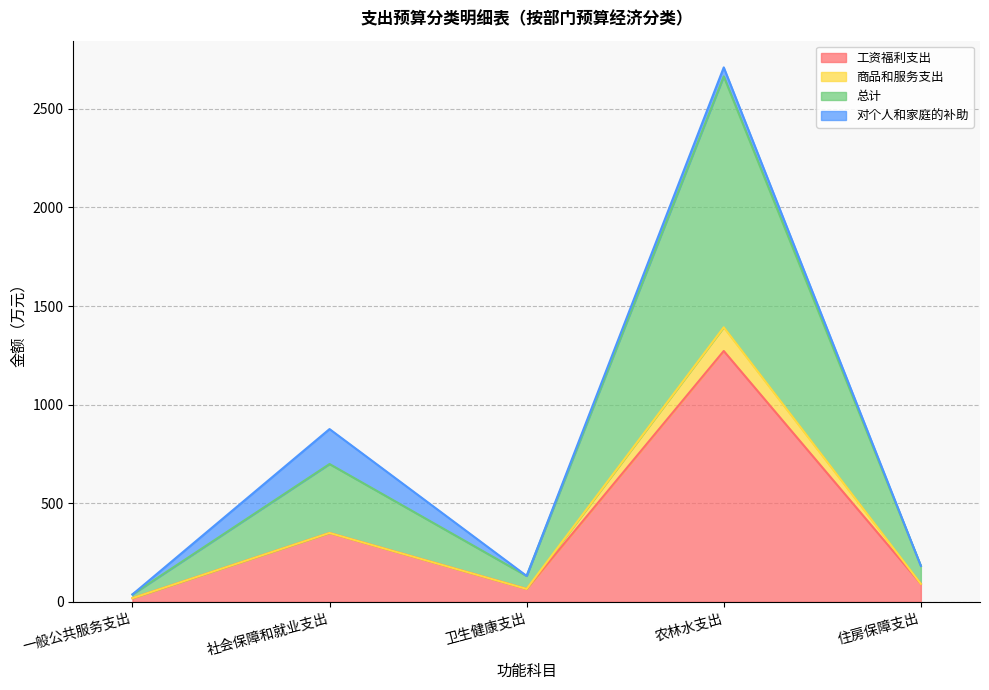

Between 社会保障和就业支出 and 农林水支出, which series saw the biggest shift?

总计